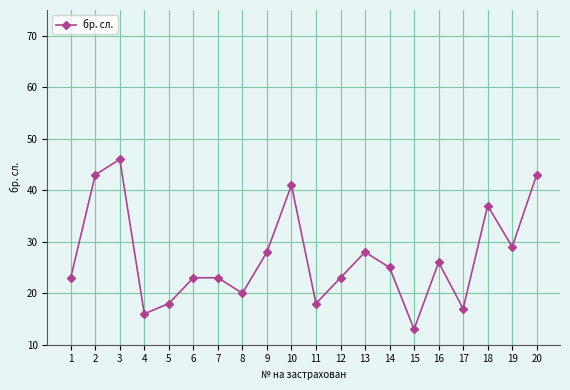

What is the average value?

27